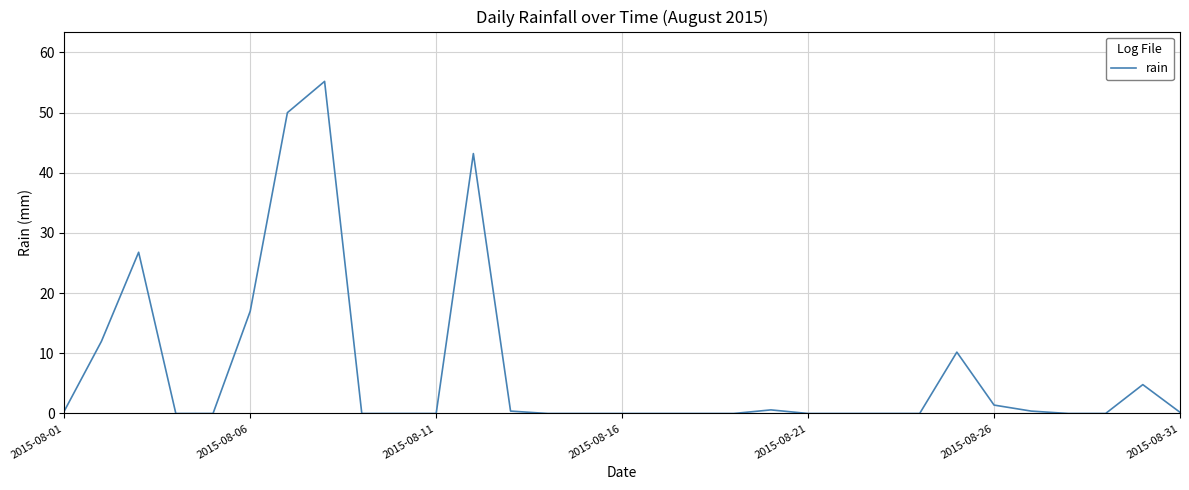

What is the maximum value shown in the chart?

55.2